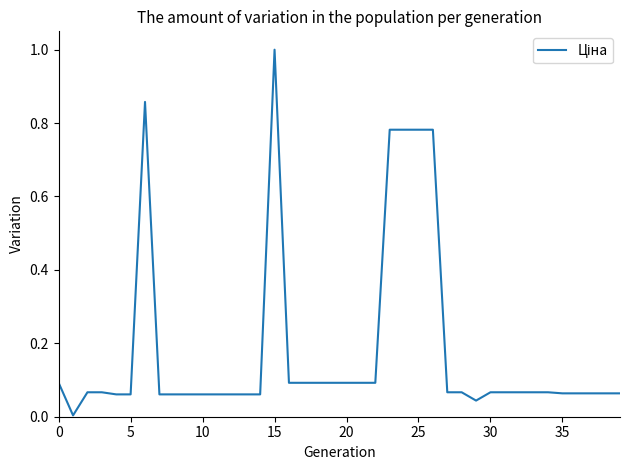

What is the maximum value shown in the chart?

1.0